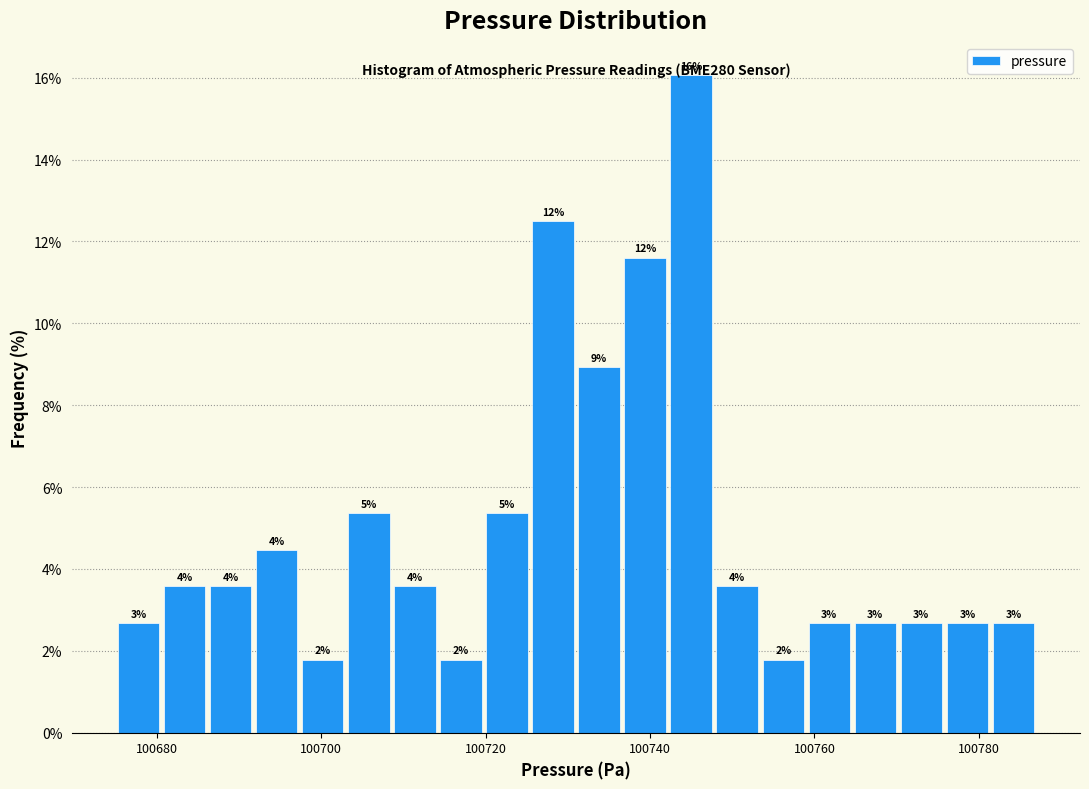

Read against the x-axis, roughly where is the centre of the tallest bar?

100746